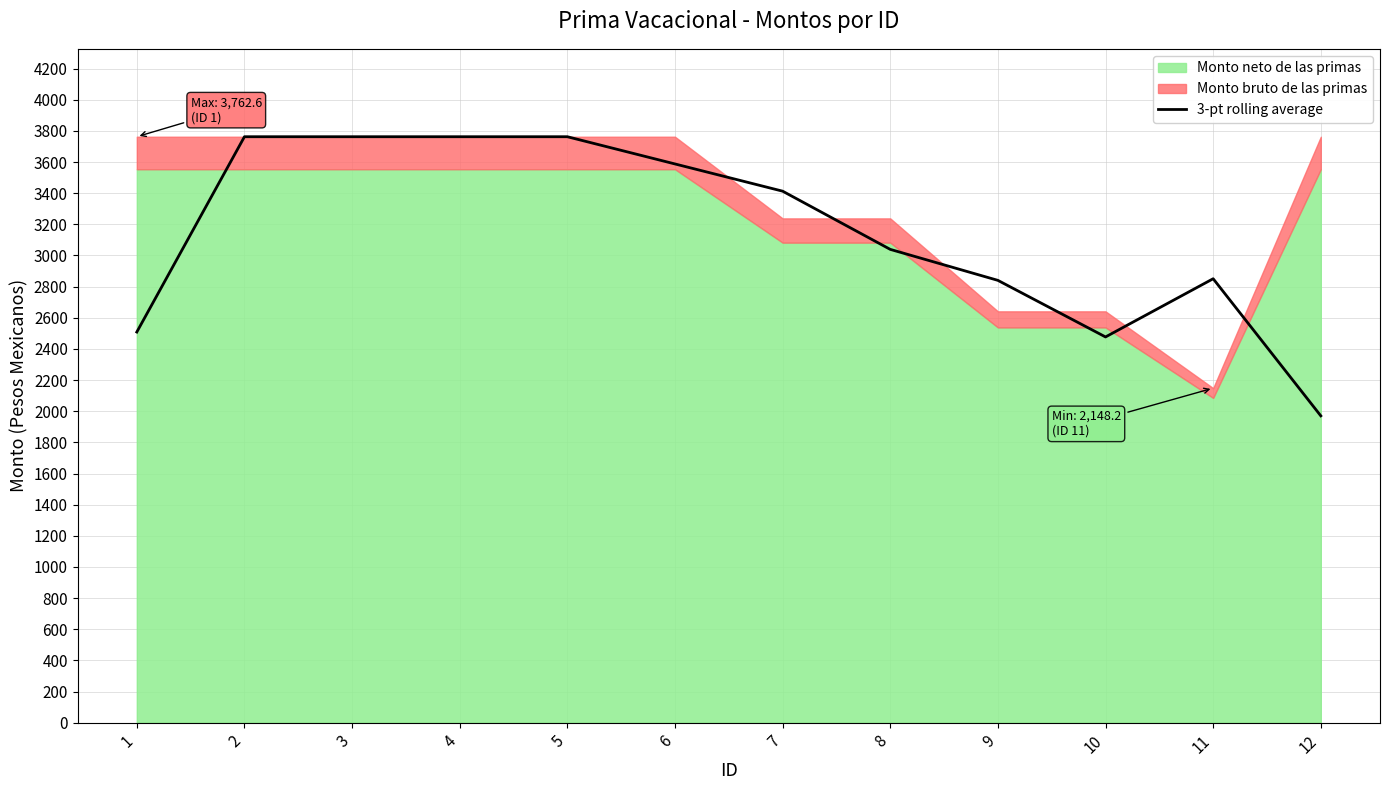

What is the greatest value displayed?

3762.6